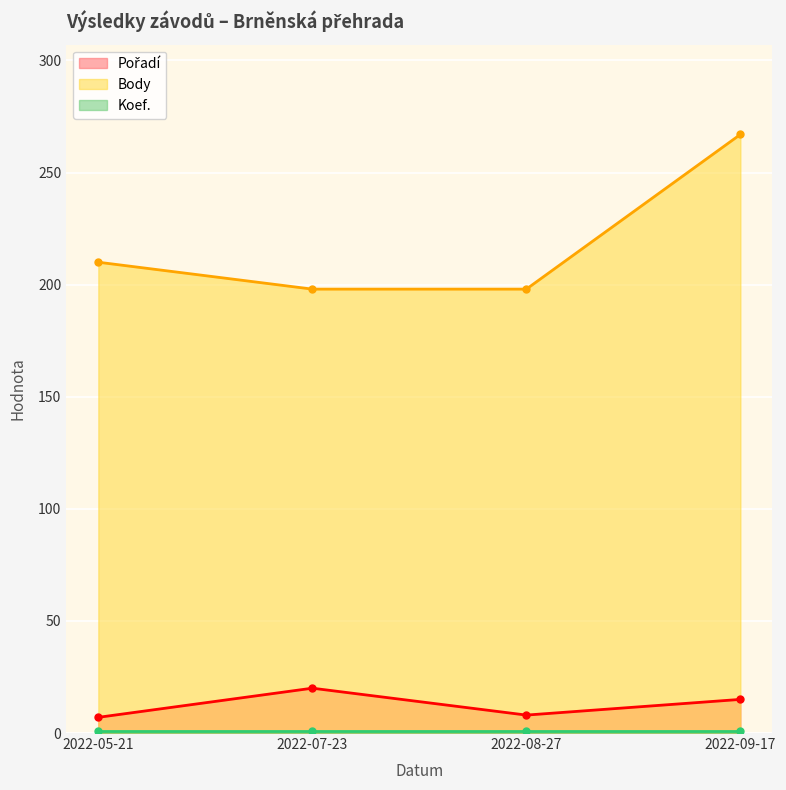

What is the minimum value shown in the chart?

1